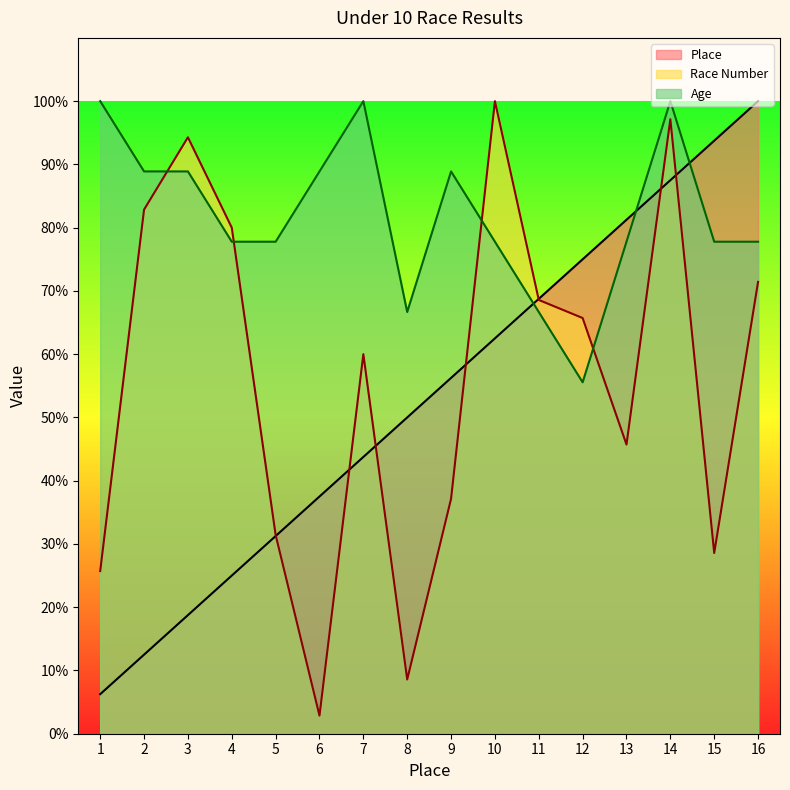

At which label is Race Number closest to 51?

13